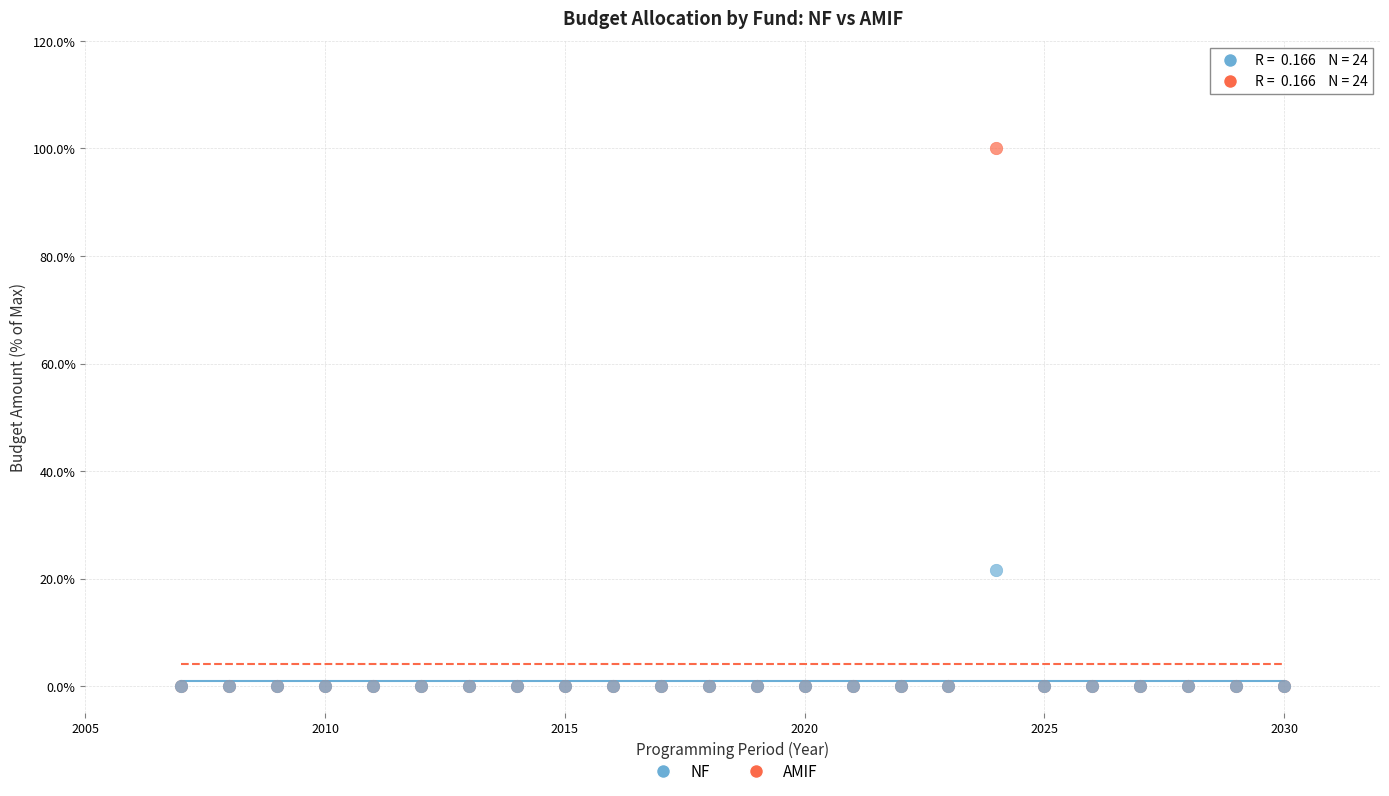

Which series reaches the maximum Y coordinate?

AMIF